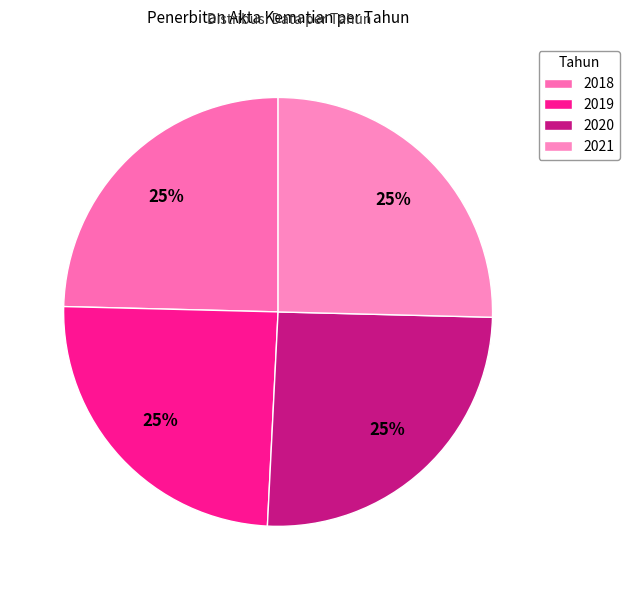

How many segments does this pie chart have?

4